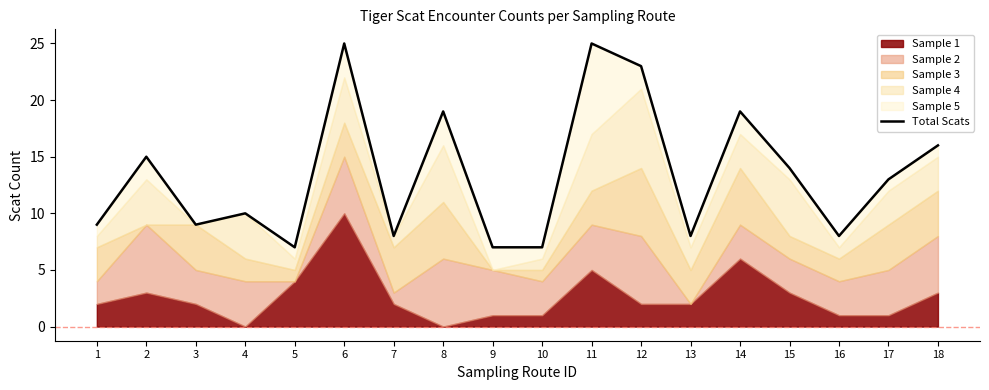

Rank the categories by value from highest to lowest.

6, 11, 12, 8, 14, 18, 2, 15, 17, 4, 1, 3, 7, 13, 16, 5, 9, 10